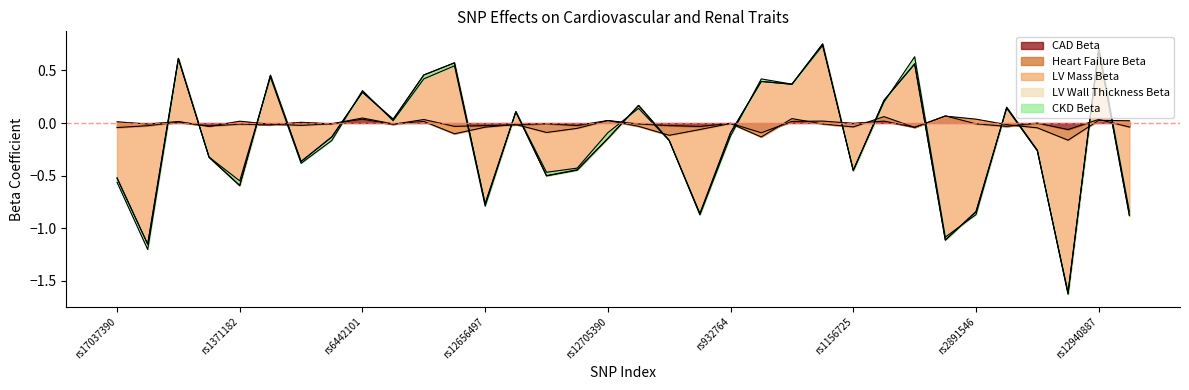

Does the chart display data point markers on the line(s)?

No